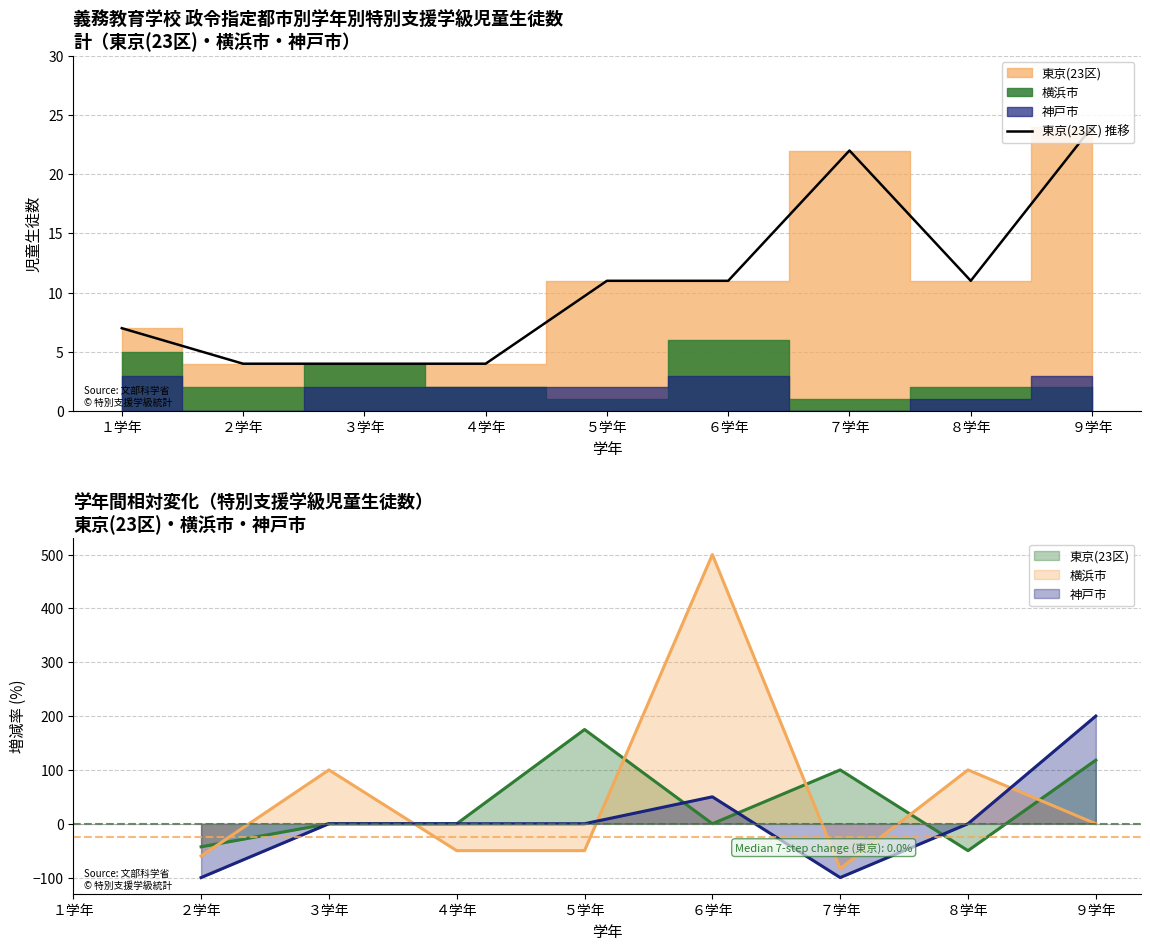

Between １学年 and ４学年, which is larger?

１学年